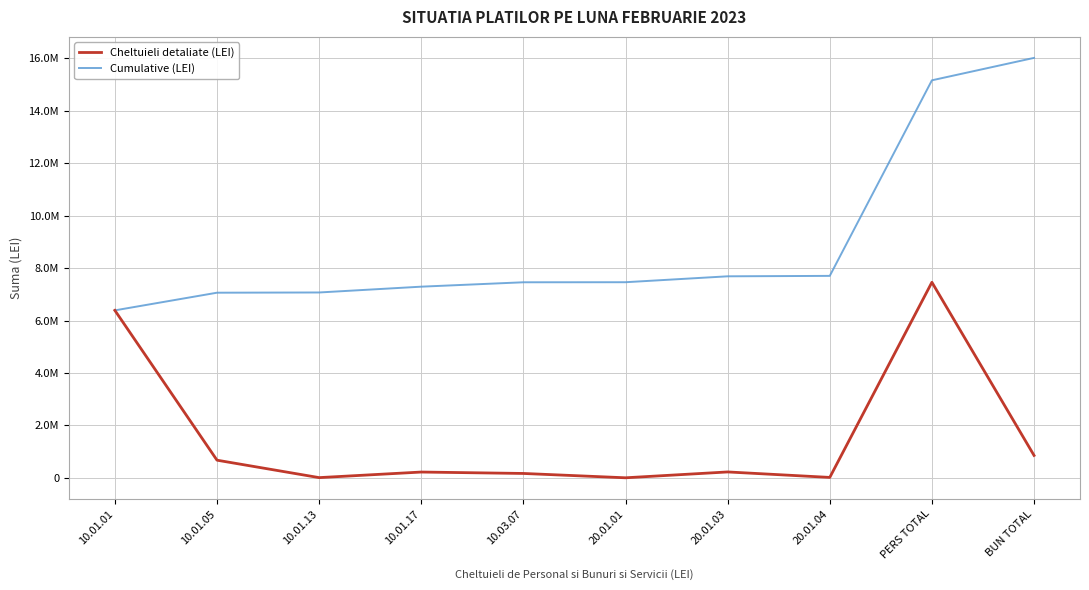

Does the chart have visible grid lines?

Yes